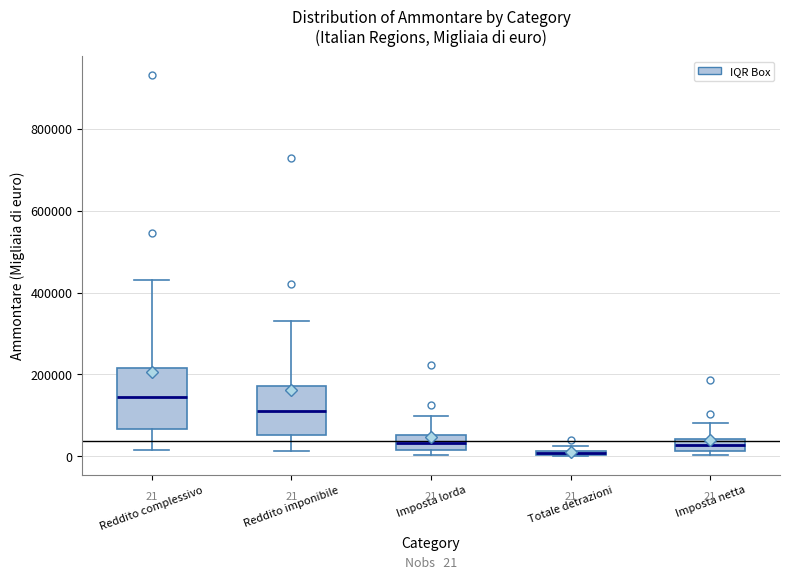

Which box is the tallest, from its lower edge to its upper edge?

Reddito complessivo